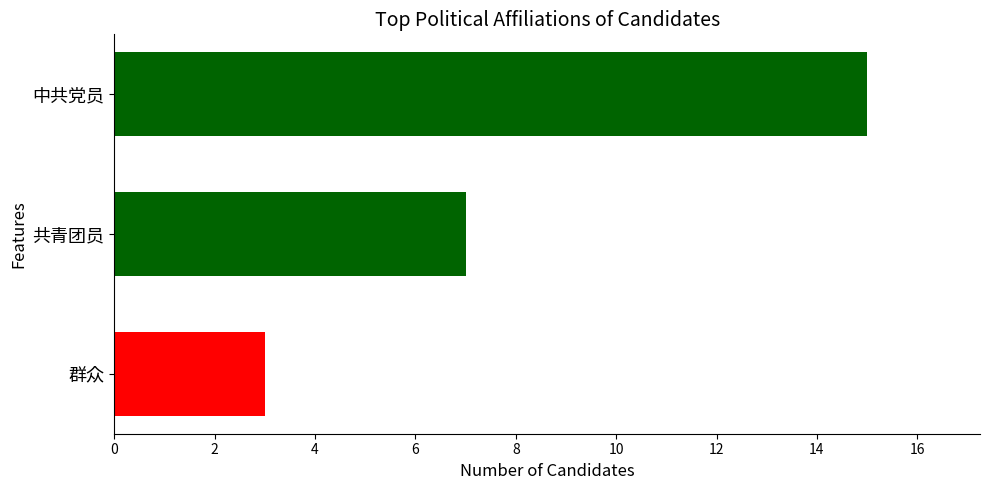

How many data points are less than 7?

1